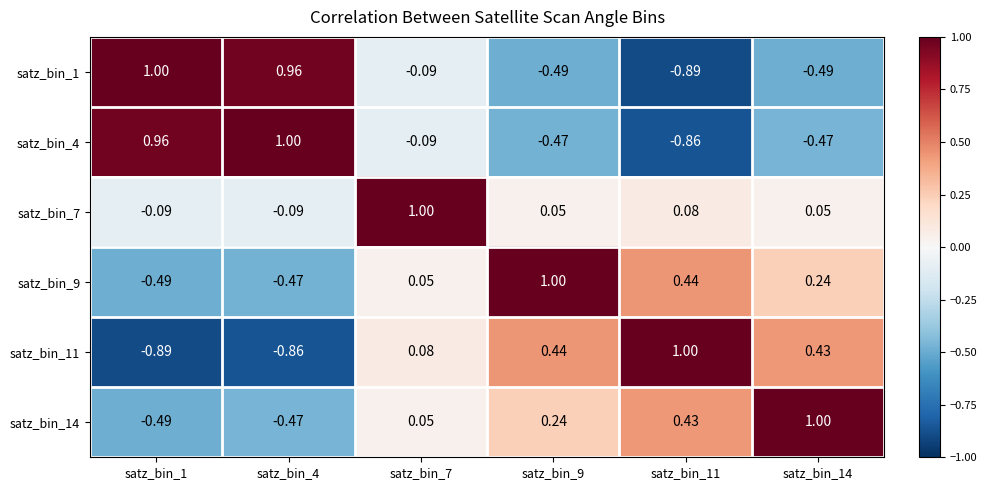

Which series has the largest total across all categories?

satz_bin_7